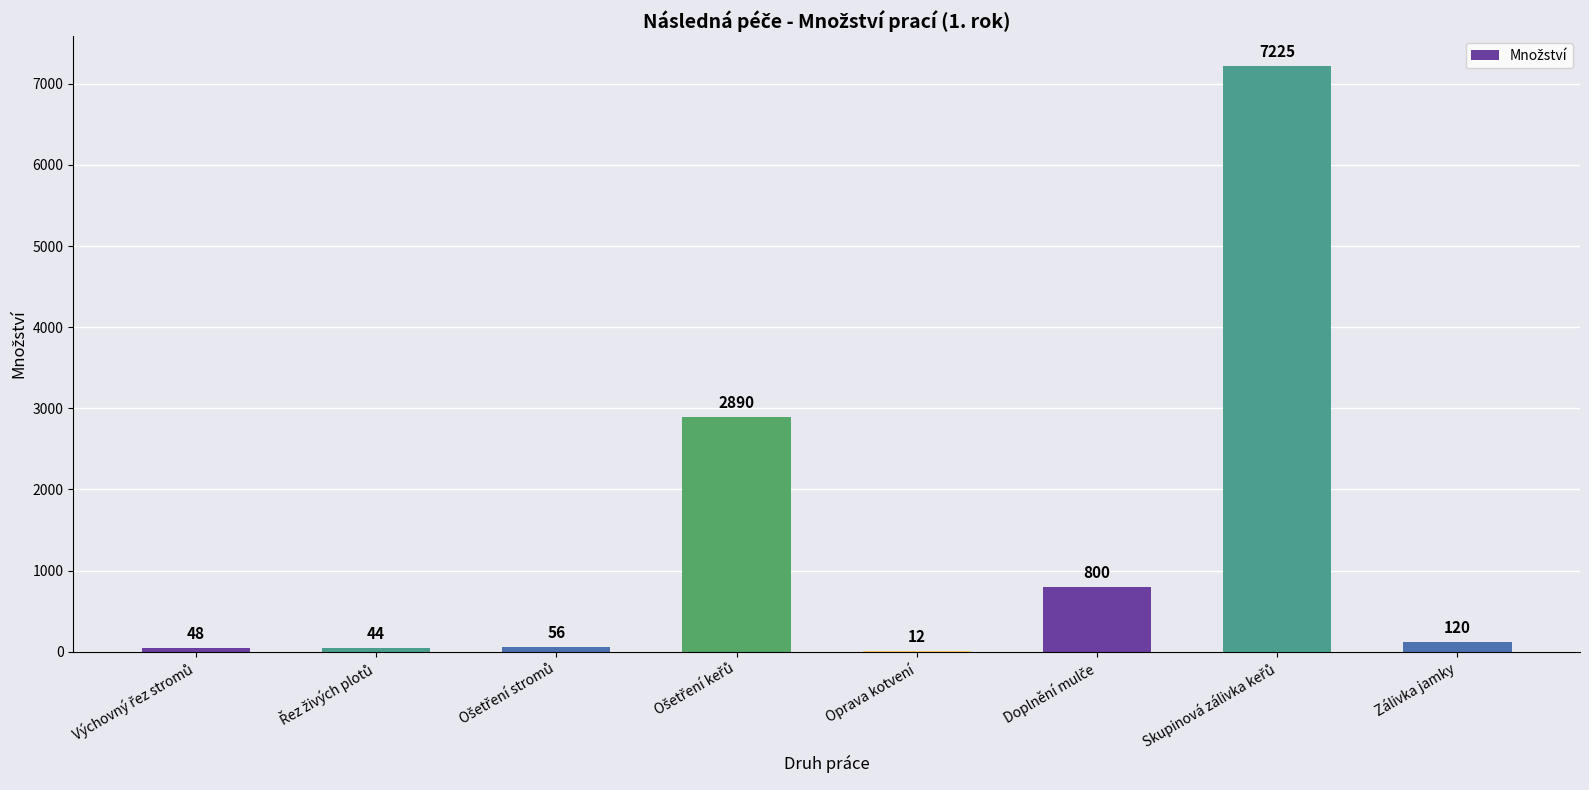

What is the maximum value shown in the chart?

7225